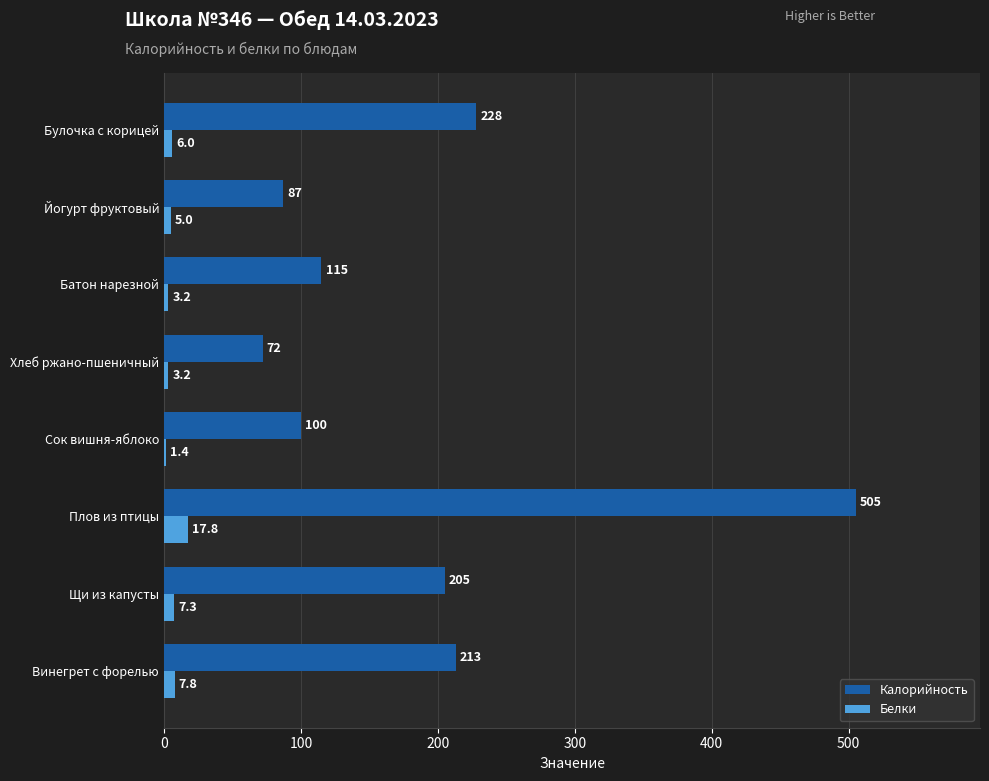

What is the maximum value for Калорийность?

505.0